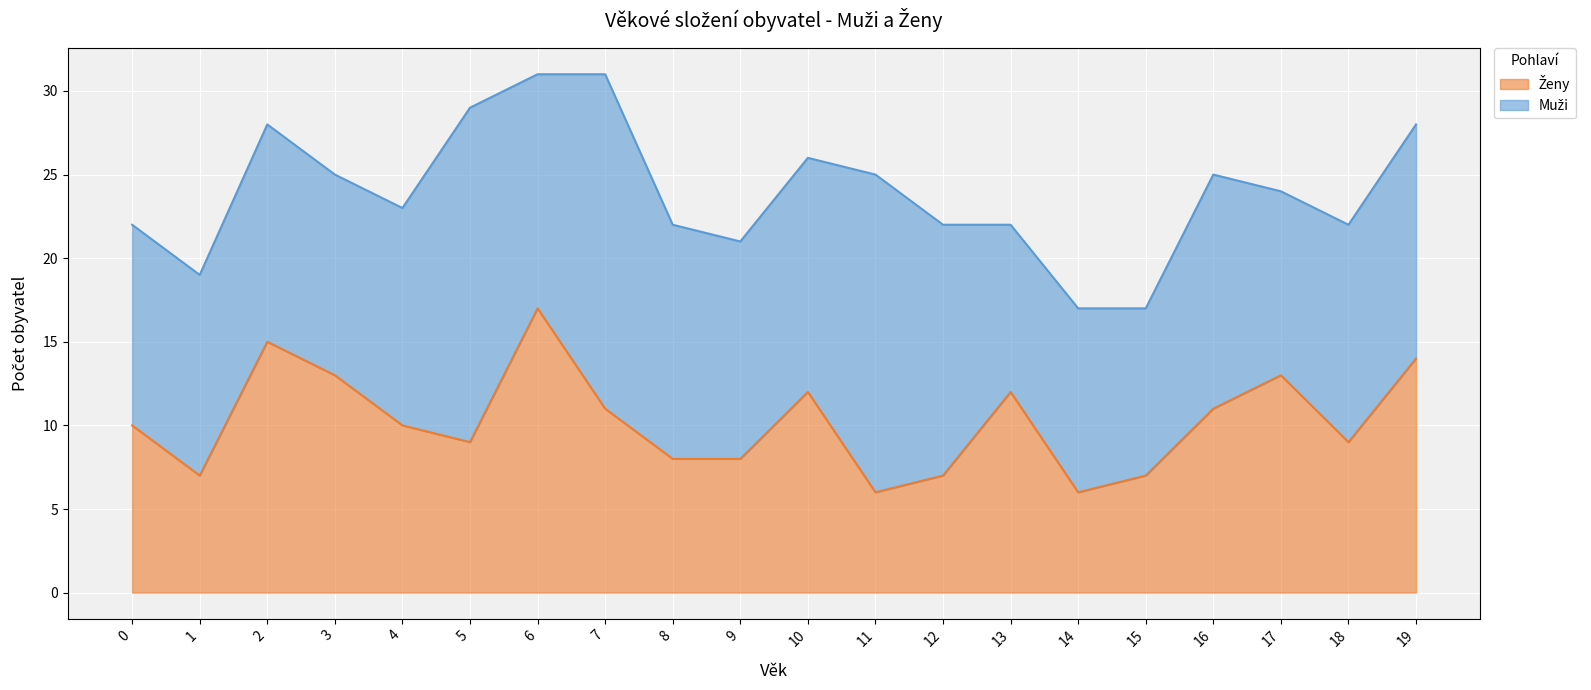

At which category does the data reach its first local peak?

2